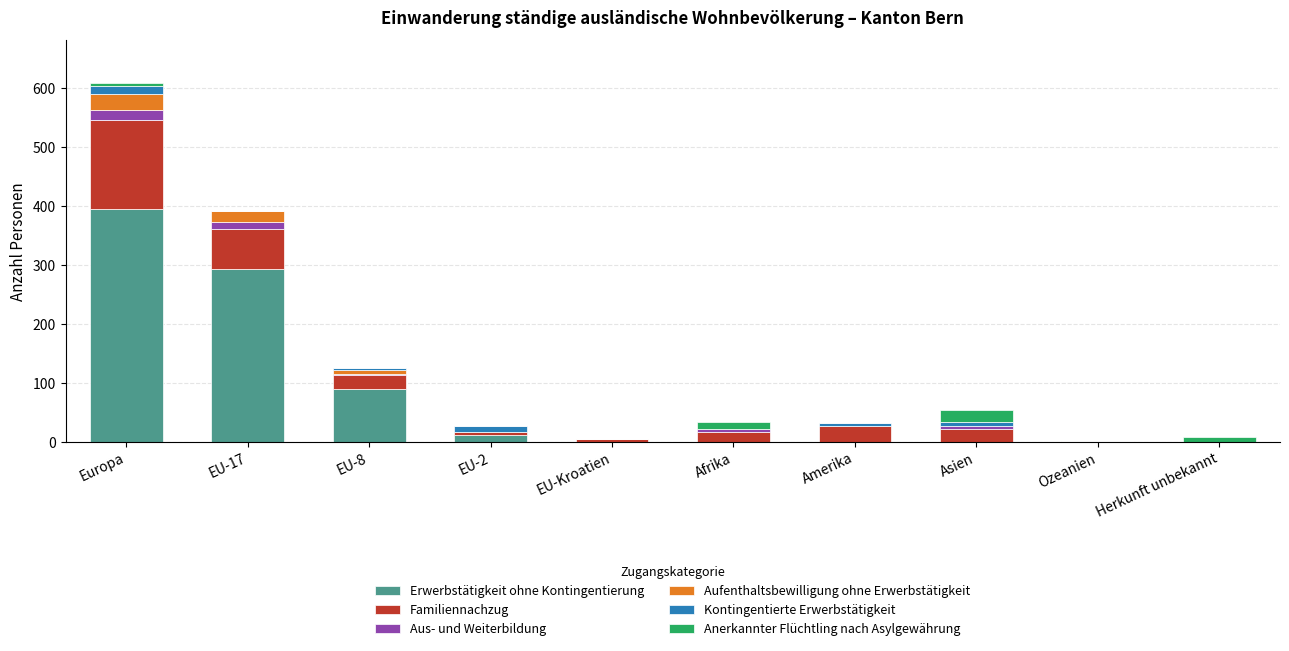

What is the sum of all Erwerbstätigkeit ohne Kontingentierung values?

791